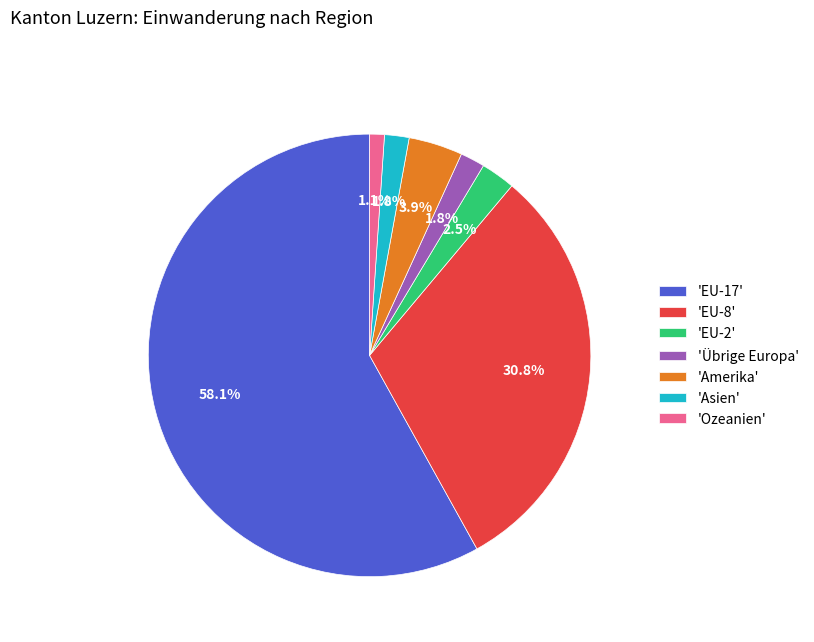

What is the smallest slice in the pie chart?

'Ozeanien'